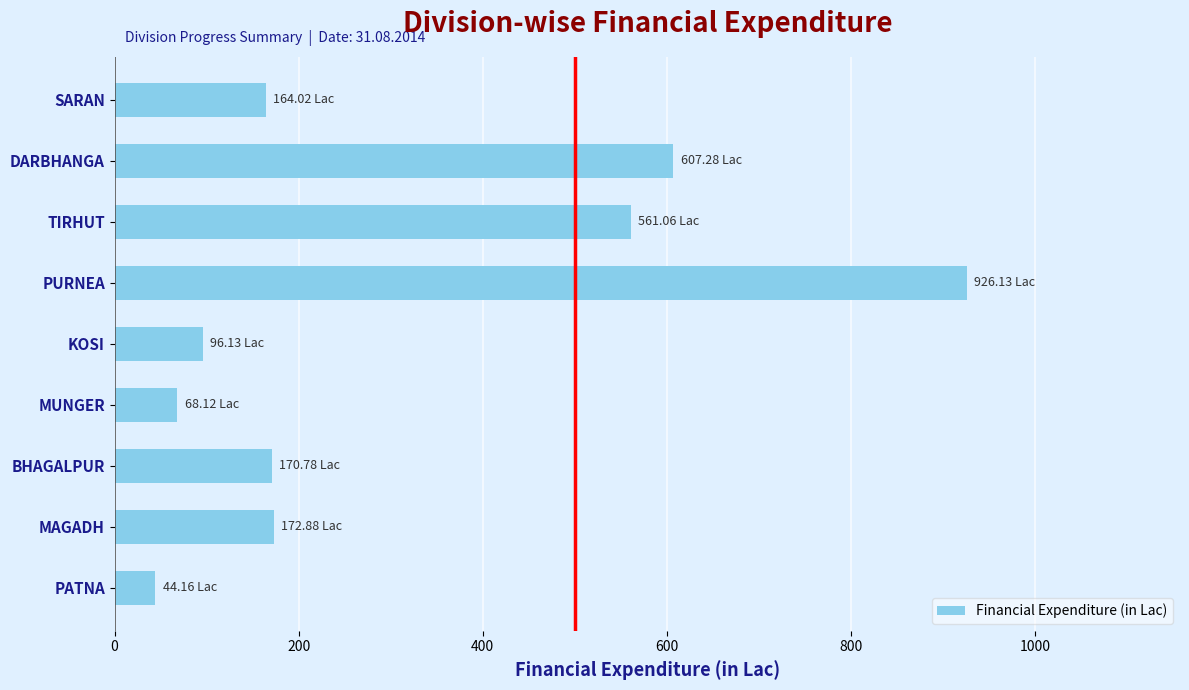

At which label is the value closest to 485?

TIRHUT